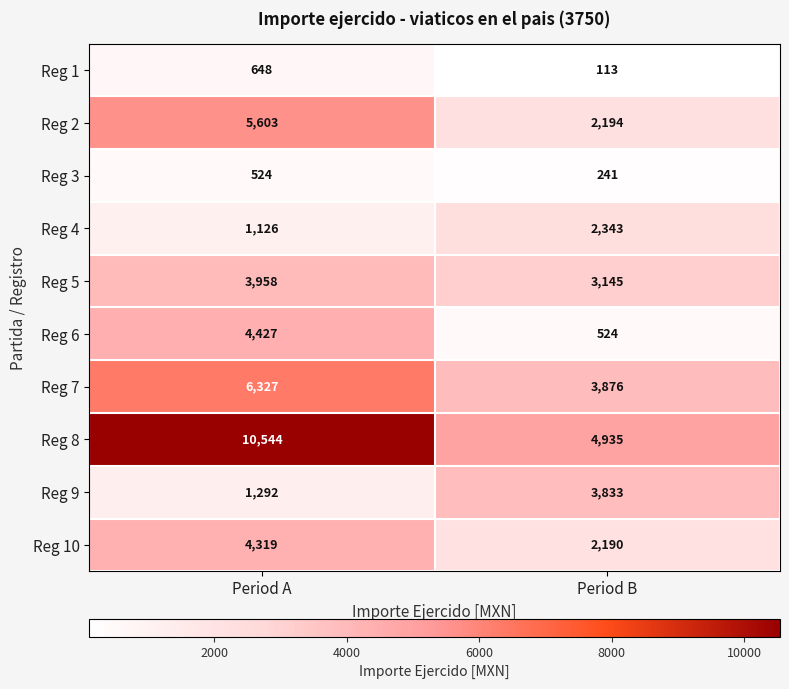

What is the difference between the maximum and minimum values in the Reg 6 series?

3903